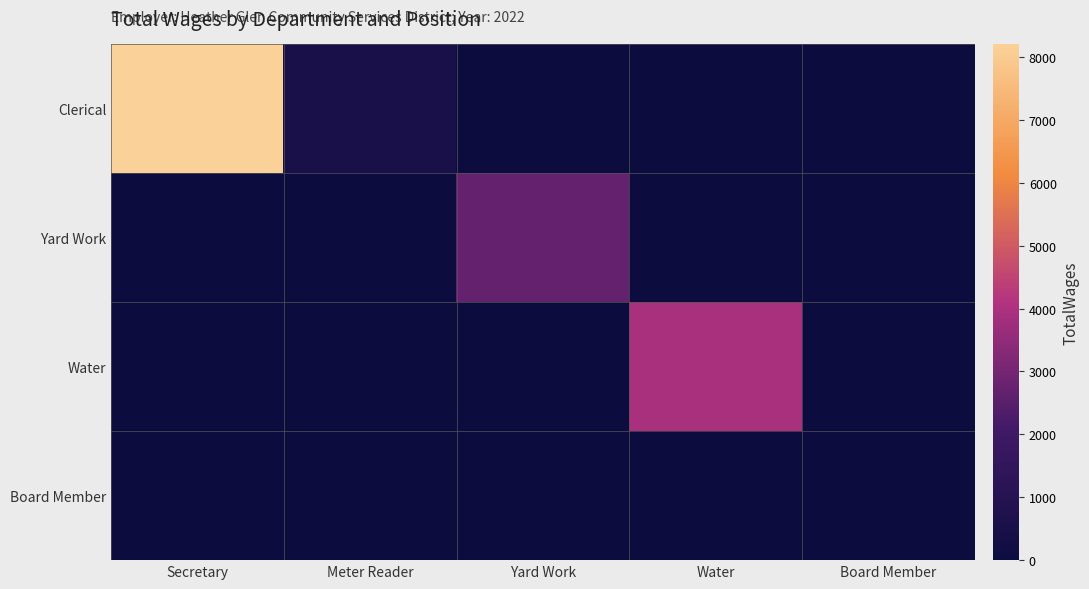

Which series has the widest spread of values?

Clerical